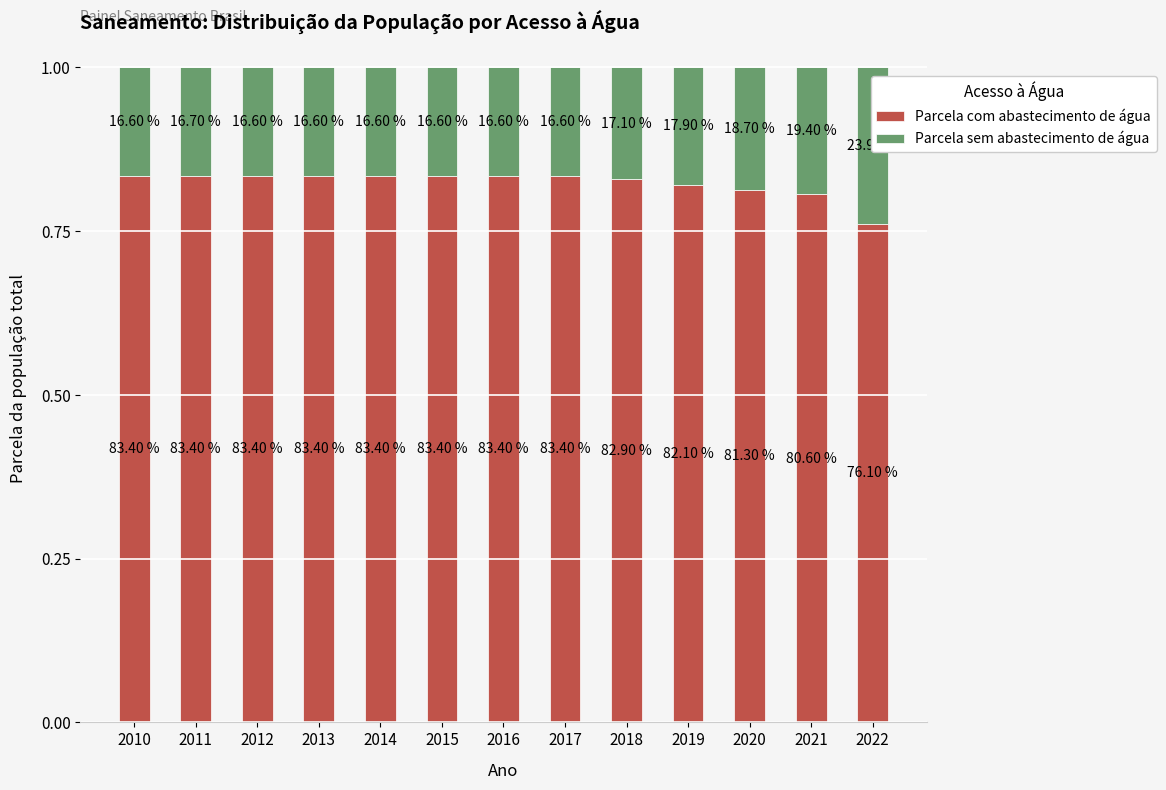

Rank the categories by Parcela com abastecimento de água value from highest to lowest.

2010, 2011, 2012, 2013, 2014, 2015, 2016, 2017, 2018, 2019, 2020, 2021, 2022